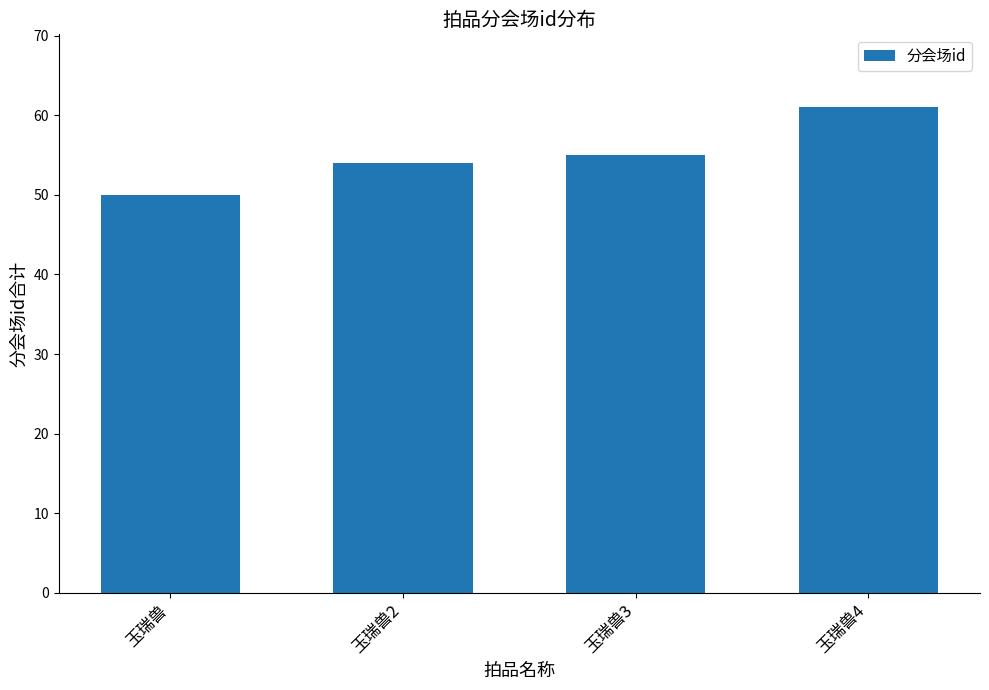

Rank the categories by value from highest to lowest.

玉瑞兽4, 玉瑞兽3, 玉瑞兽2, 玉瑞兽